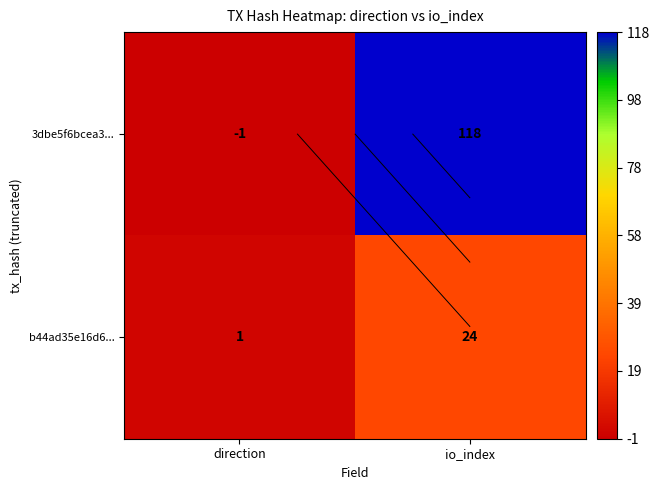

True or false: b44ad35e16d6... has a value of 39 at io_index.

False